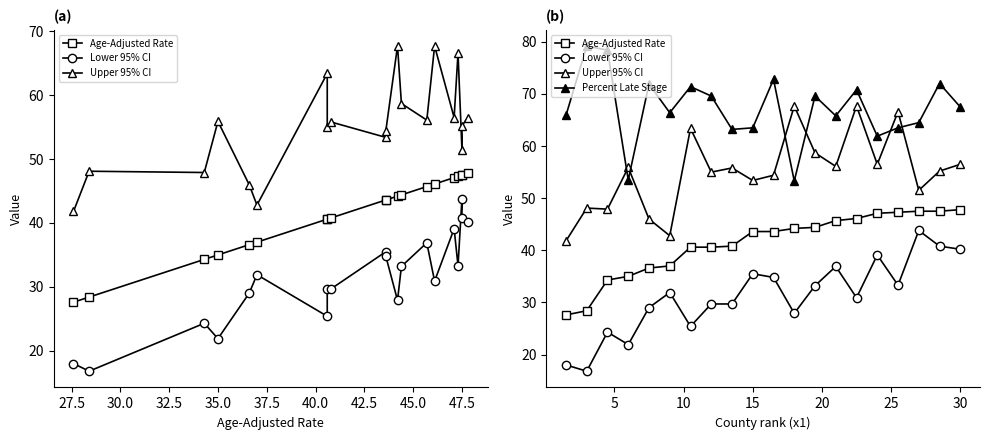

How many data points in Upper 95% CI are less than 55?

8